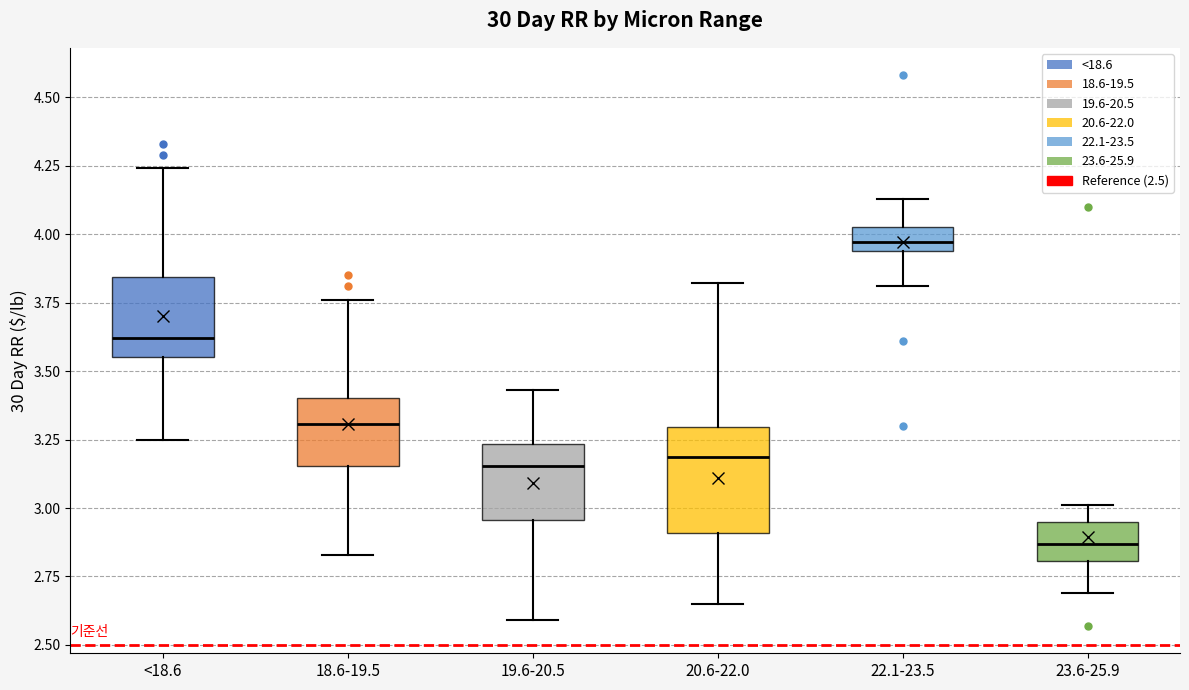

Reading left to right, read every box against the y-axis: the position of its median line, the range the box covers, and the ends of its whiskers. The values are not printed on the chart, so give them approximately, as read against the axis.

<18.6: median 3.60, box 3.55 to 3.85, whiskers 3.25 to 4.25
18.6-19.5: median 3.30, box 3.15 to 3.40, whiskers 2.85 to 3.75
19.6-20.5: median 3.15, box 2.95 to 3.25, whiskers 2.60 to 3.45
20.6-22.0: median 3.20, box 2.90 to 3.30, whiskers 2.65 to 3.80
22.1-23.5: median 3.95 (just above the box's lower edge), box 3.95 to 4.05, whiskers 3.80 to 4.15
23.6-25.9: median 2.85, box 2.80 to 2.95, whiskers 2.70 to 3.00